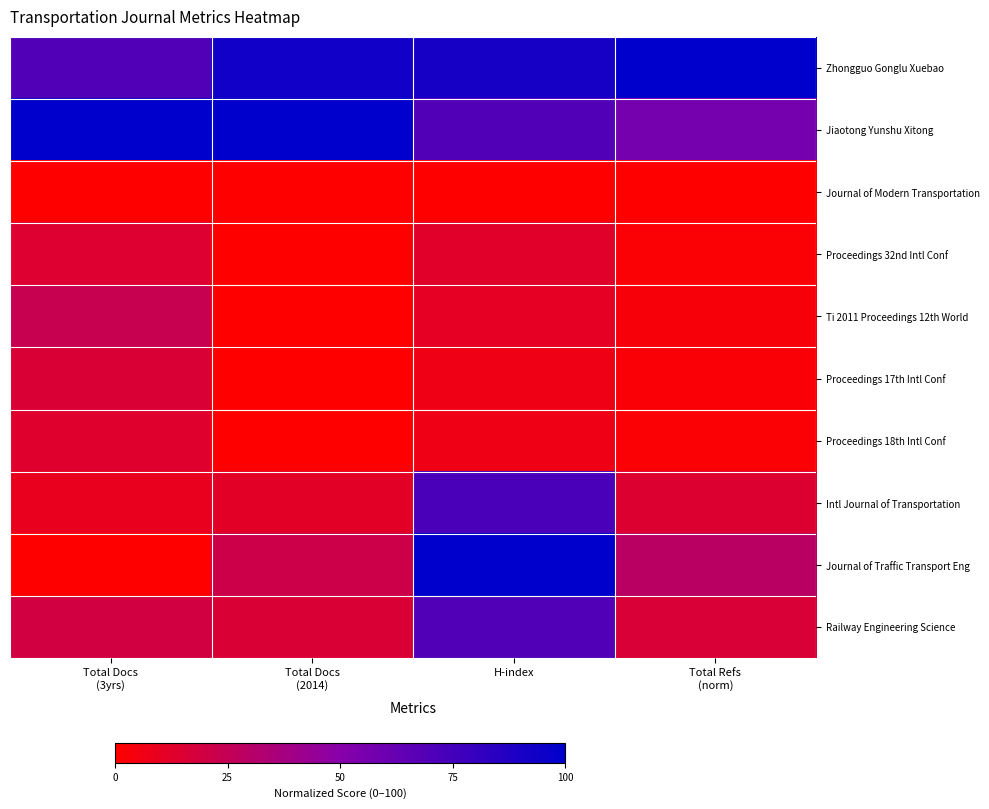

At Total Refs (norm), list the series in order from largest to smallest.

Zhongguo Gonglu Xuebao, Jiaotong Yunshu Xitong, Journal of Traffic Transport Eng, Railway Engineering Science, Intl Journal of Transportation, Ti 2011 Proceedings 12th World, Proceedings 17th Intl Conf, Proceedings 32nd Intl Conf, Proceedings 18th Intl Conf, Journal of Modern Transportation